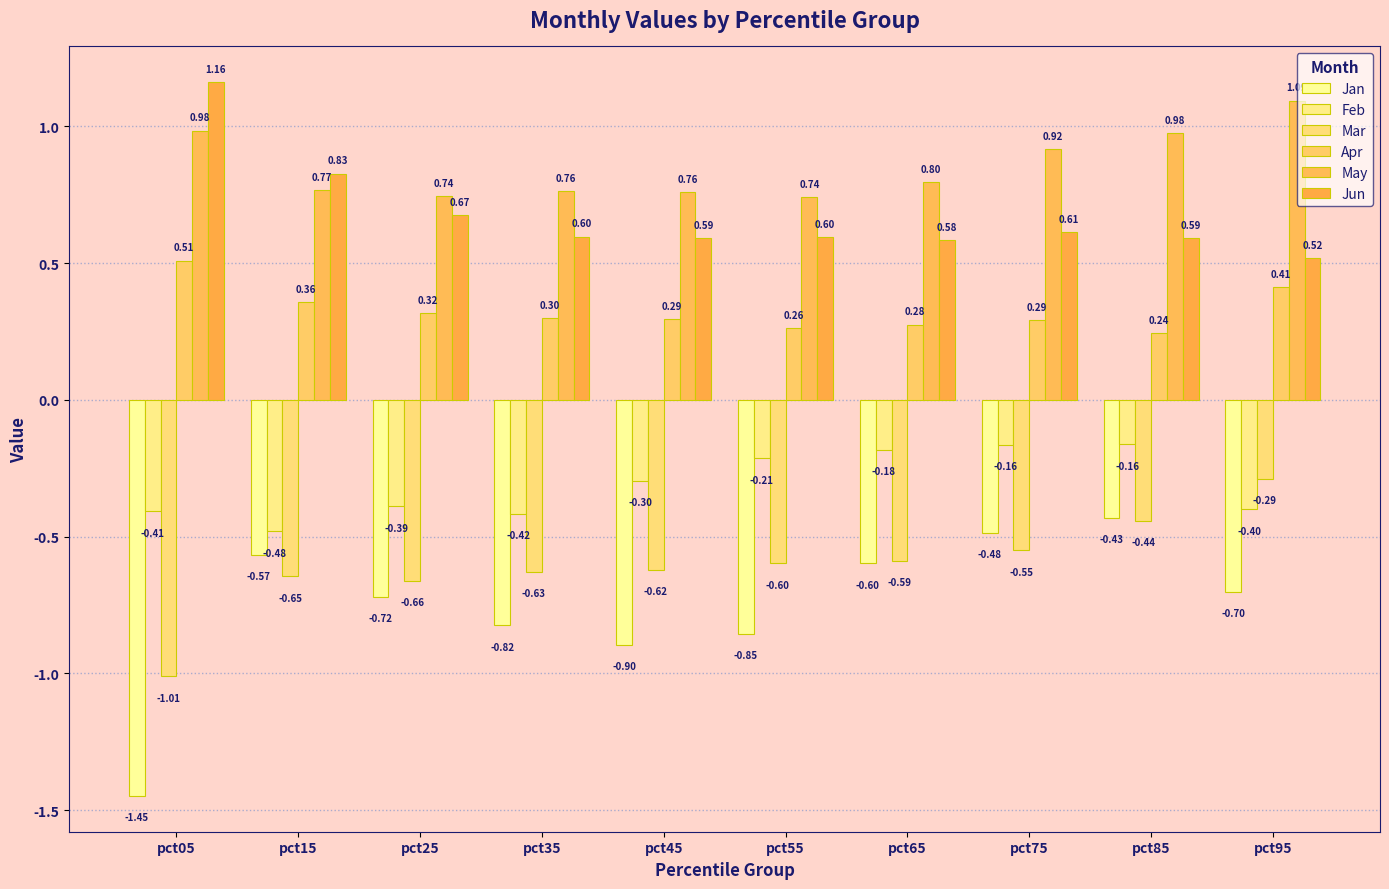

At how many categories does at least one series exceed 0?

10